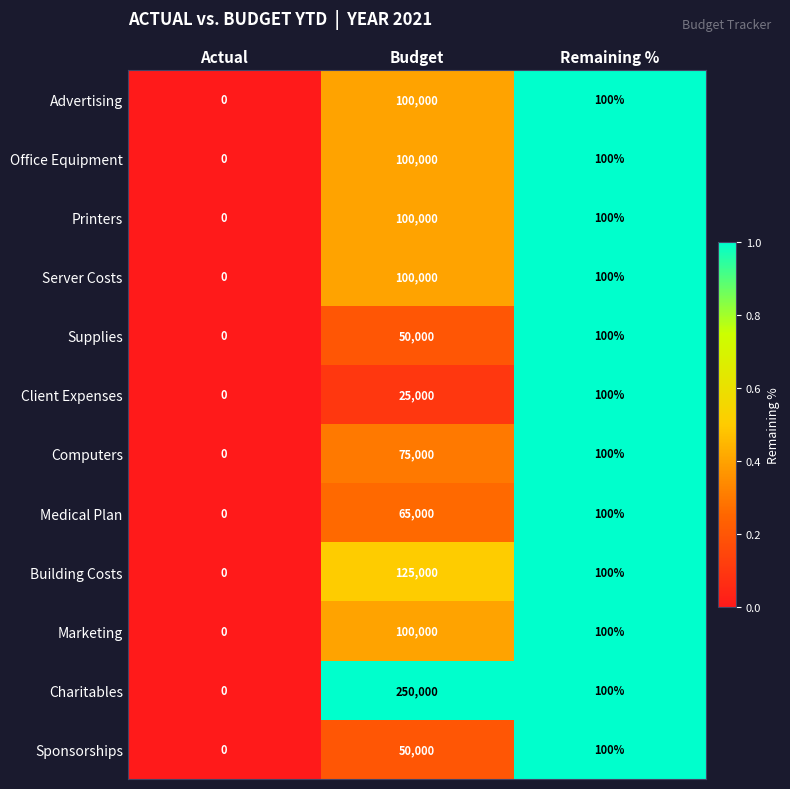

The value of Sponsorships at Actual is 0. True or false?

True